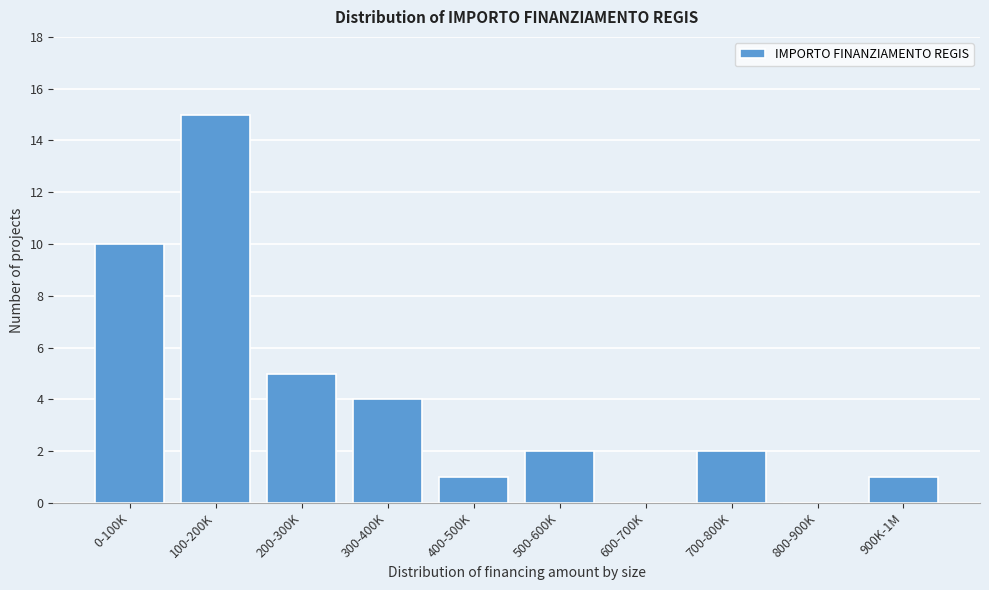

What is the sum of the values at 700-800K and 400-500K?

3